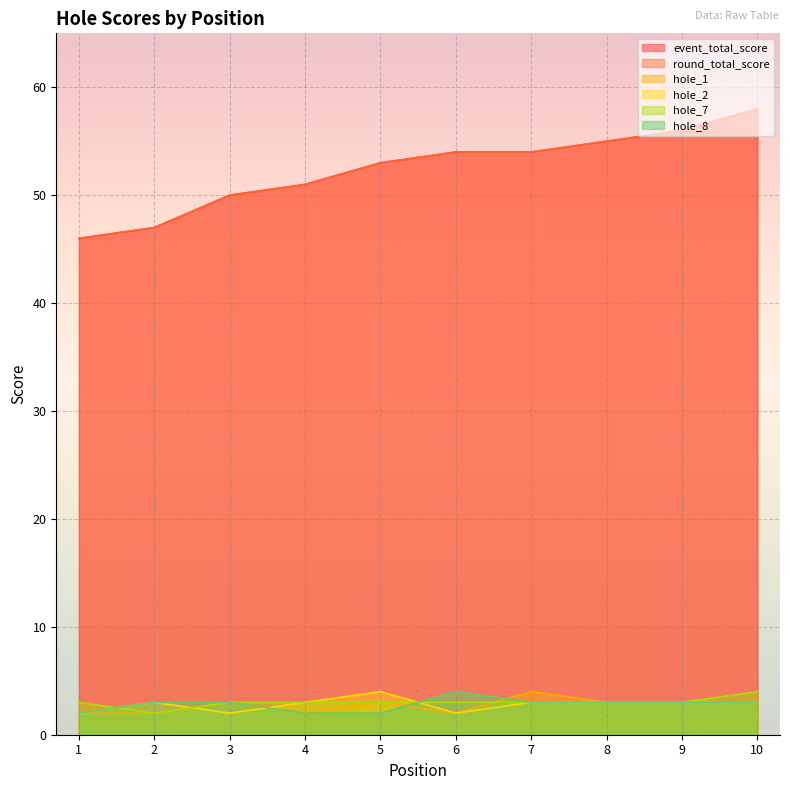

At which category is the sum across all series the highest?

10